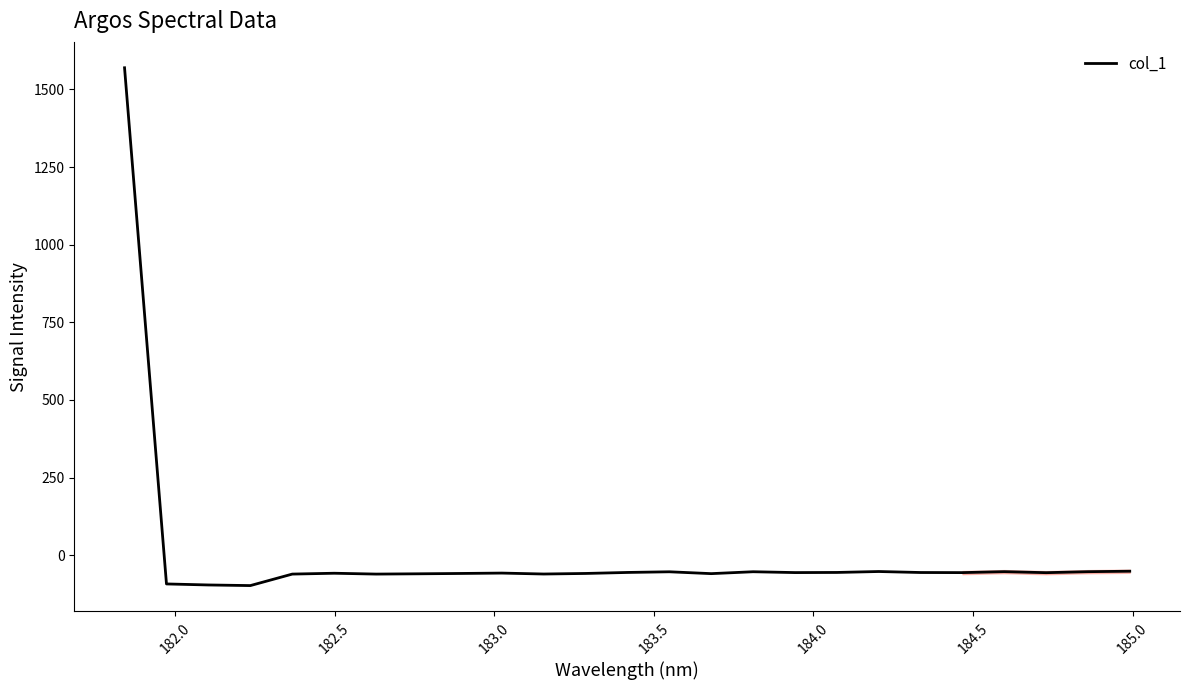

What is the greatest value displayed?

1569.8